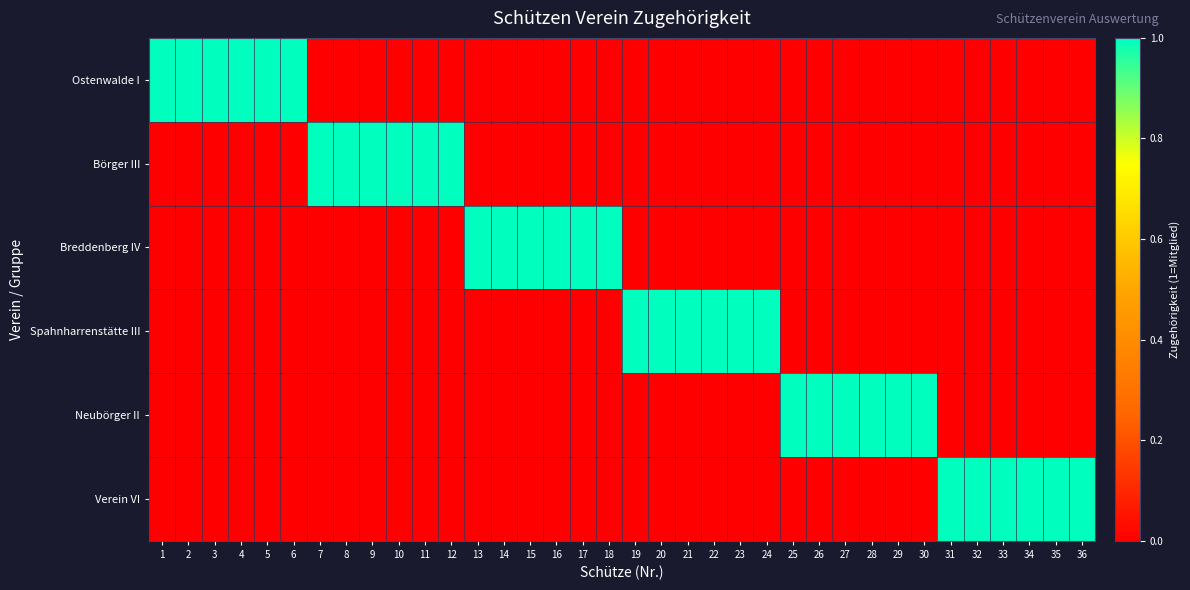

Which label corresponds to the largest value in the chart?

1